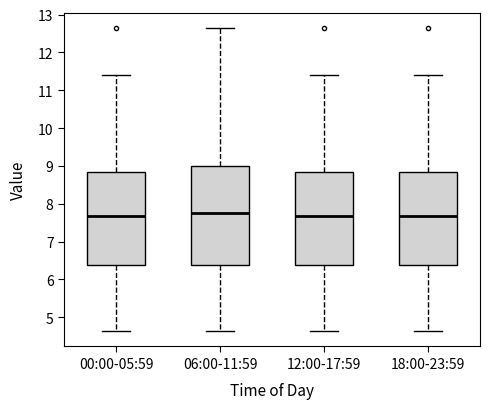

Reading left to right, read every box against the y-axis: the position of its median line, the range the box covers, and the ends of its whiskers. The values are not printed on the chart, so give them approximately, as read against the axis.

00:00-05:59: median 7.7, box 6.4 to 8.8, whiskers 4.6 to 11.4
06:00-11:59: median 7.8, box 6.4 to 9.0, whiskers 4.6 to 12.7
12:00-17:59: median 7.7, box 6.4 to 8.8, whiskers 4.6 to 11.4
18:00-23:59: median 7.7, box 6.4 to 8.8, whiskers 4.6 to 11.4